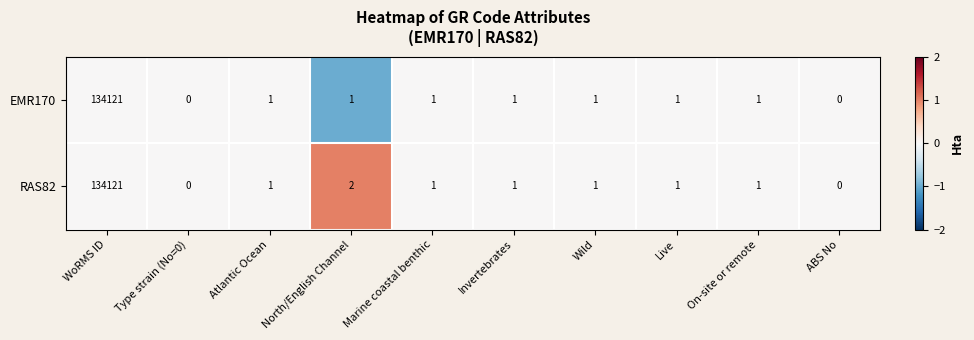

At which label does EMR170 reach its peak?

WoRMS ID